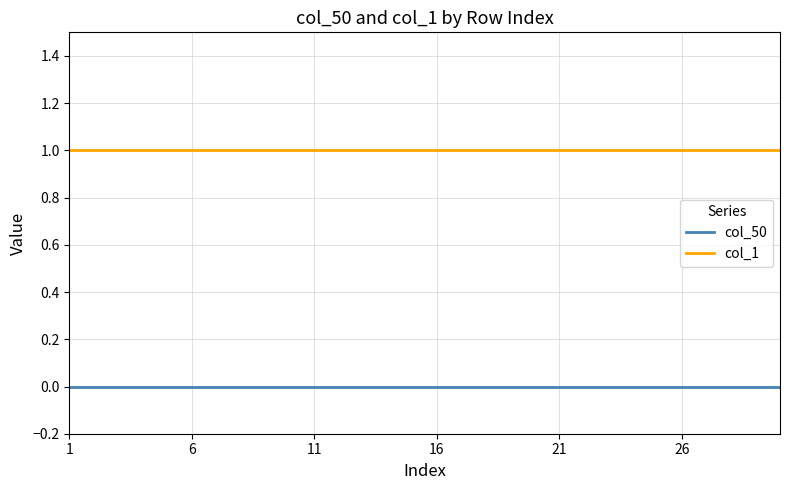

True or false: col_1 and col_50 cross at least once.

False